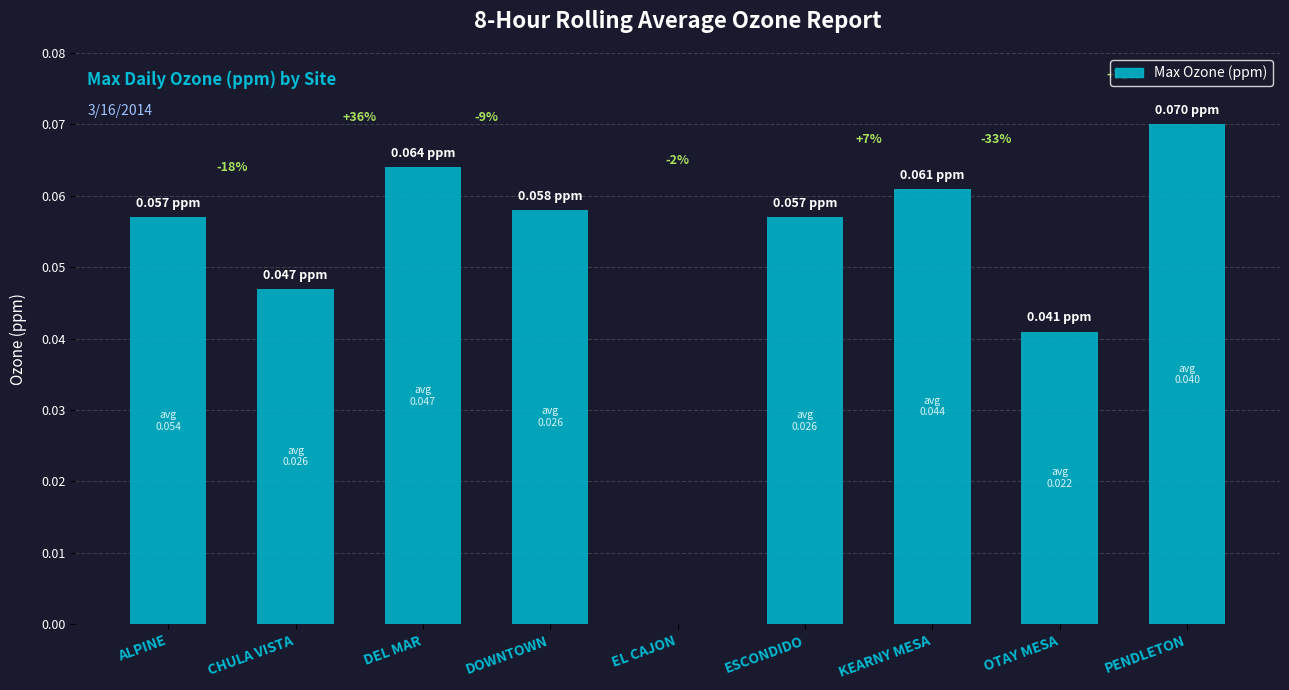

How many series are shown in this chart?

1